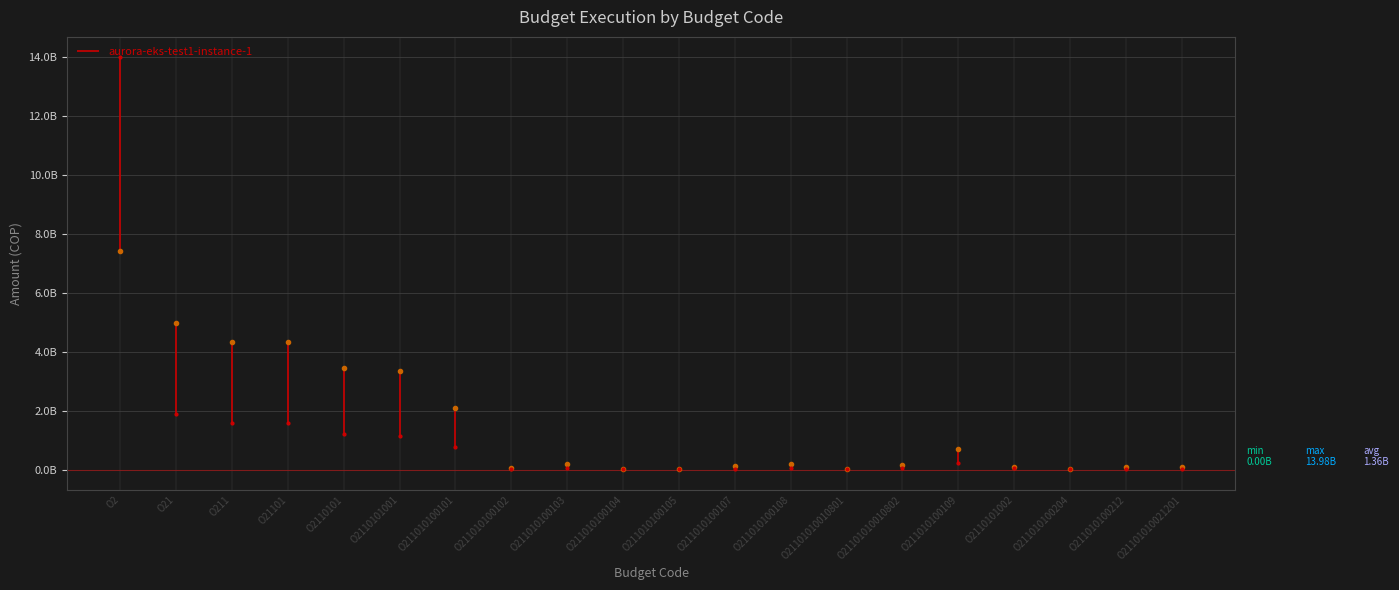

At which category is the sum across all series the highest?

O2